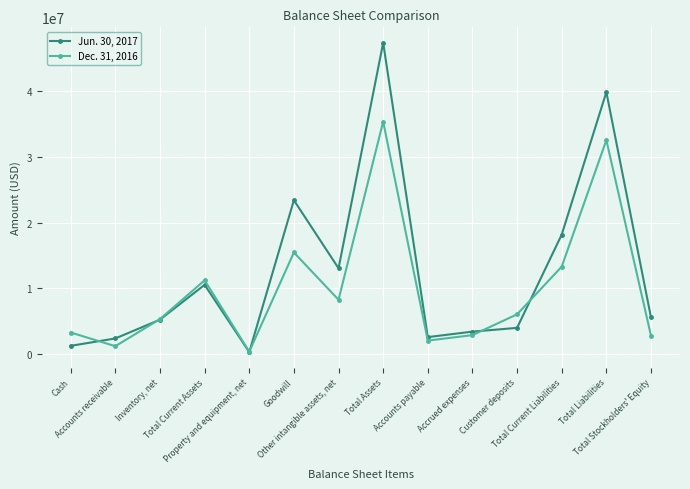

Where is Dec. 31, 2016 nearest to the value 17886362?

Goodwill